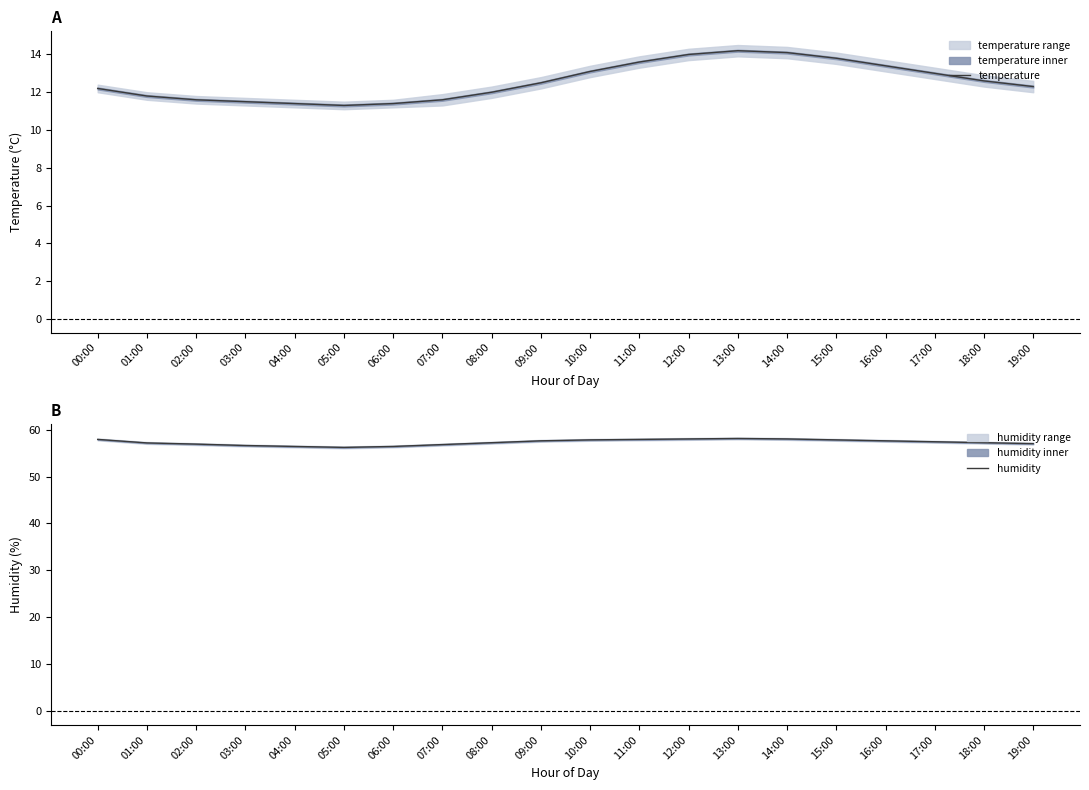

Is it true that humidity equals 81.0 at 18:00?

False